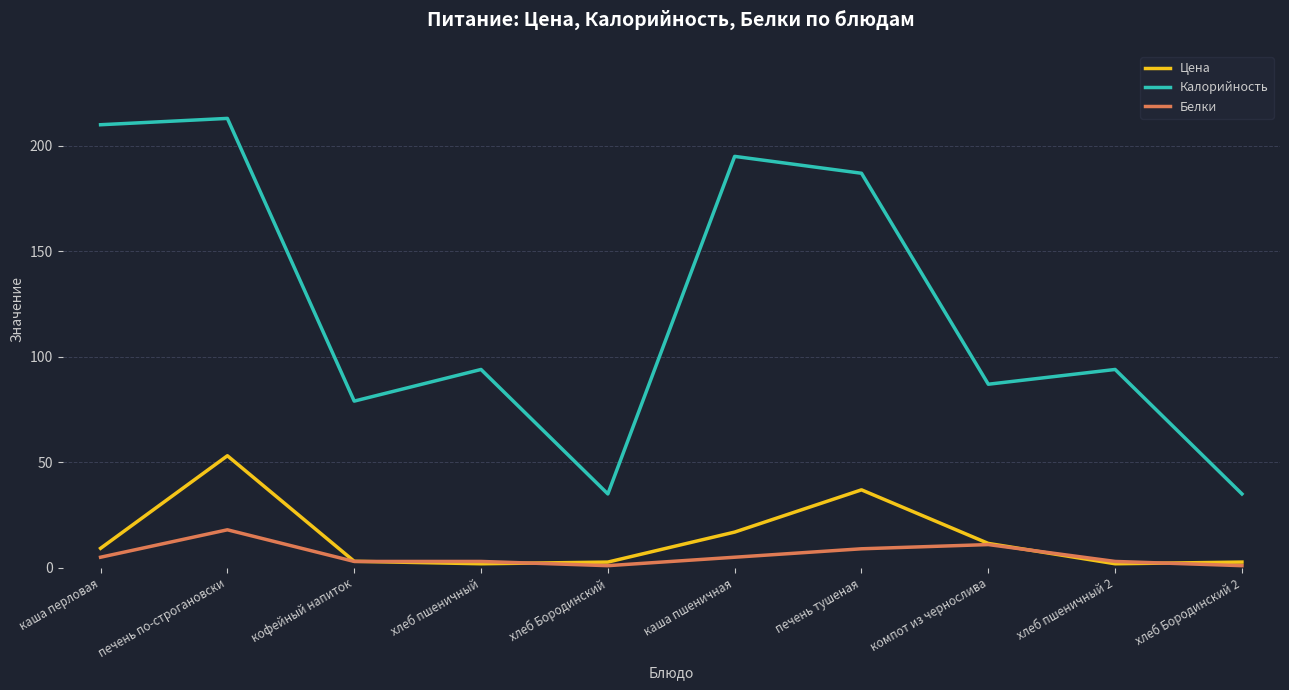

Between хлеб пшеничный and хлеб Бородинский 2, which series saw the biggest shift?

Калорийность